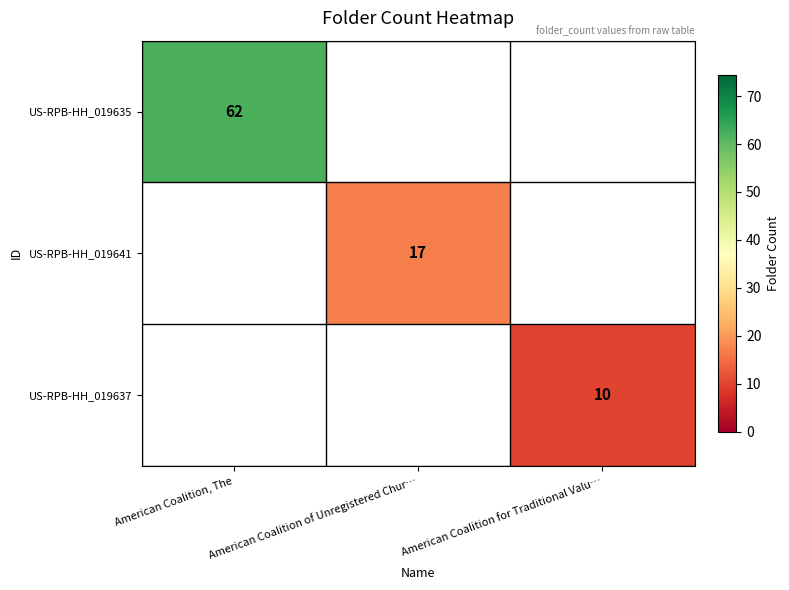

True or false: US-RPB-HH_019641 has a value of 17 at American Coalition of Unregistered Chur….

True